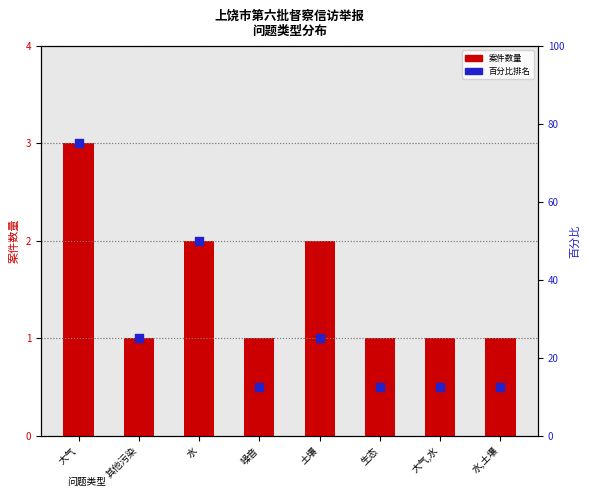

At which category is the sum across all series the highest?

大气